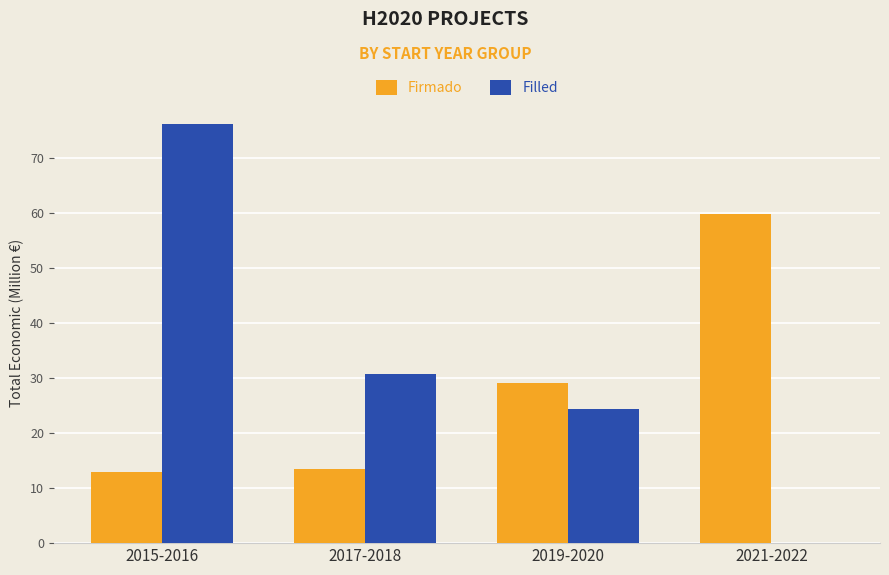

Where is Filled nearest to the value 38?

2017-2018